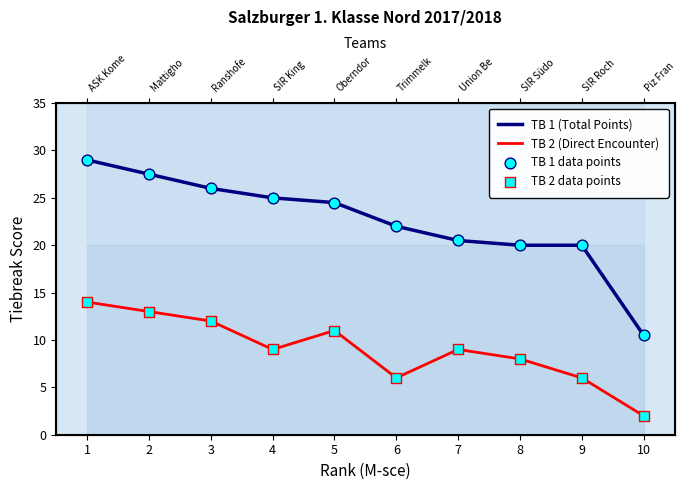

Is the value of TB 1 data points at 1 greater than the value of TB 2 (Direct Encounter) at 6?

Yes